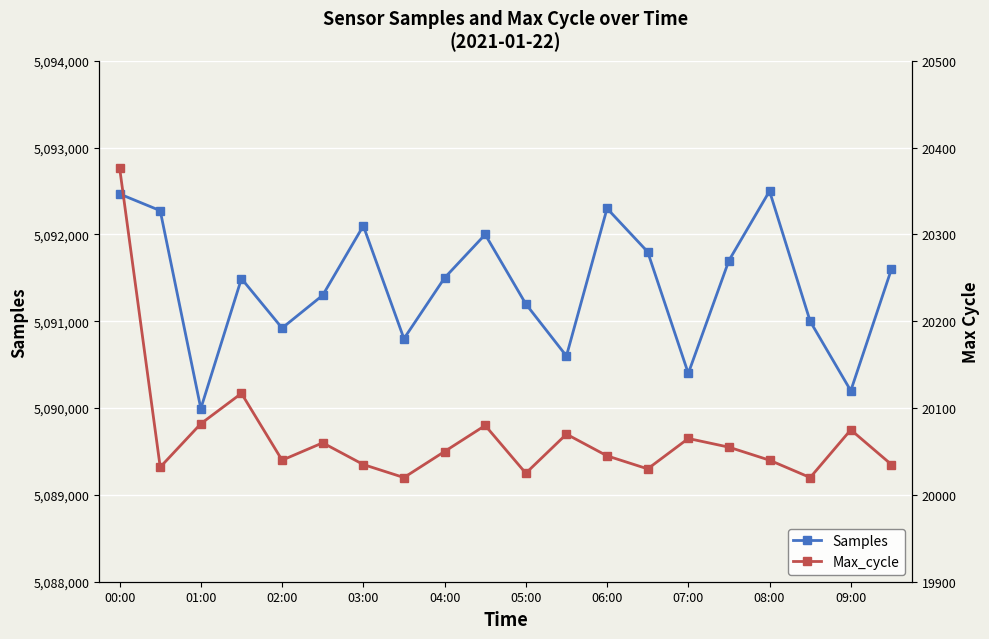

The value of Samples at 04:00 is 5091500. True or false?

True